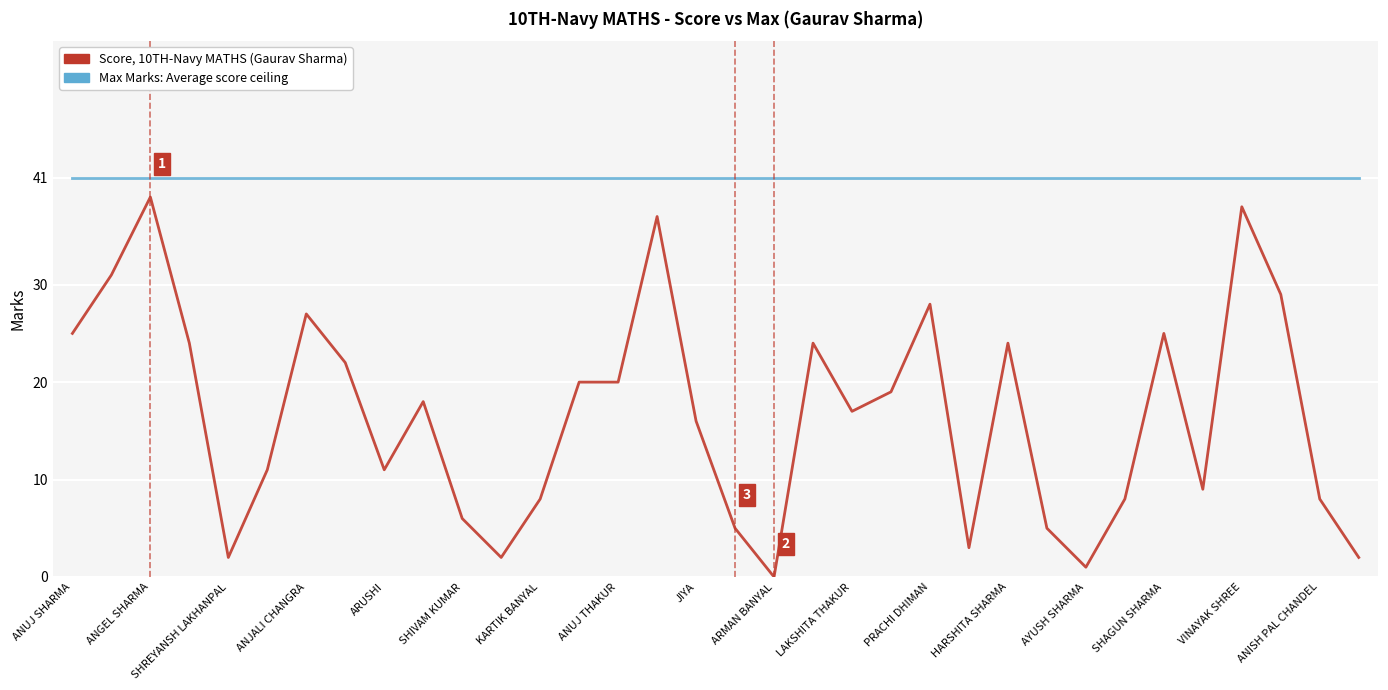

What is the maximum value shown in the chart?

41